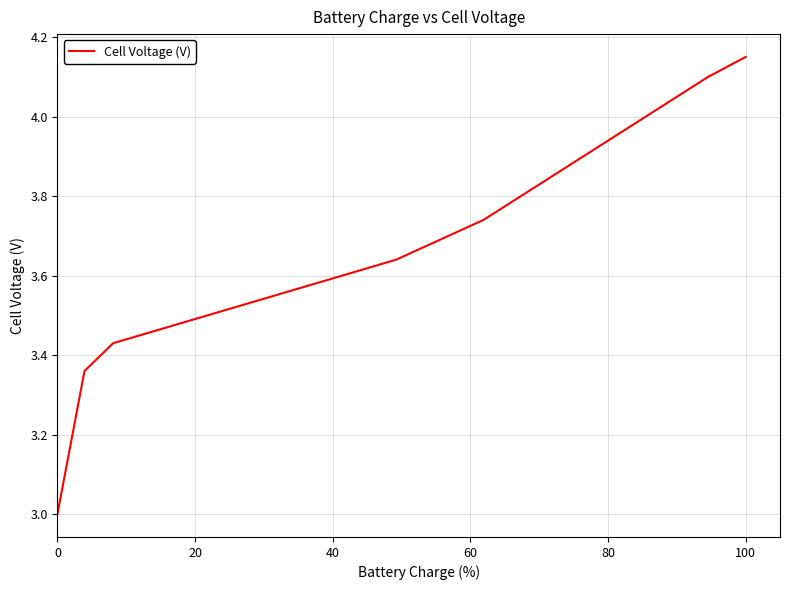

What is the minimum value shown in the chart?

3.0